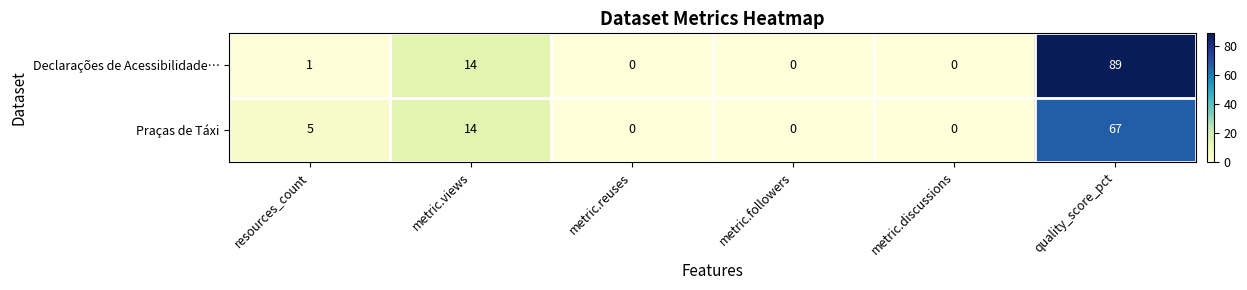

At how many categories does at least one series exceed 19?

1